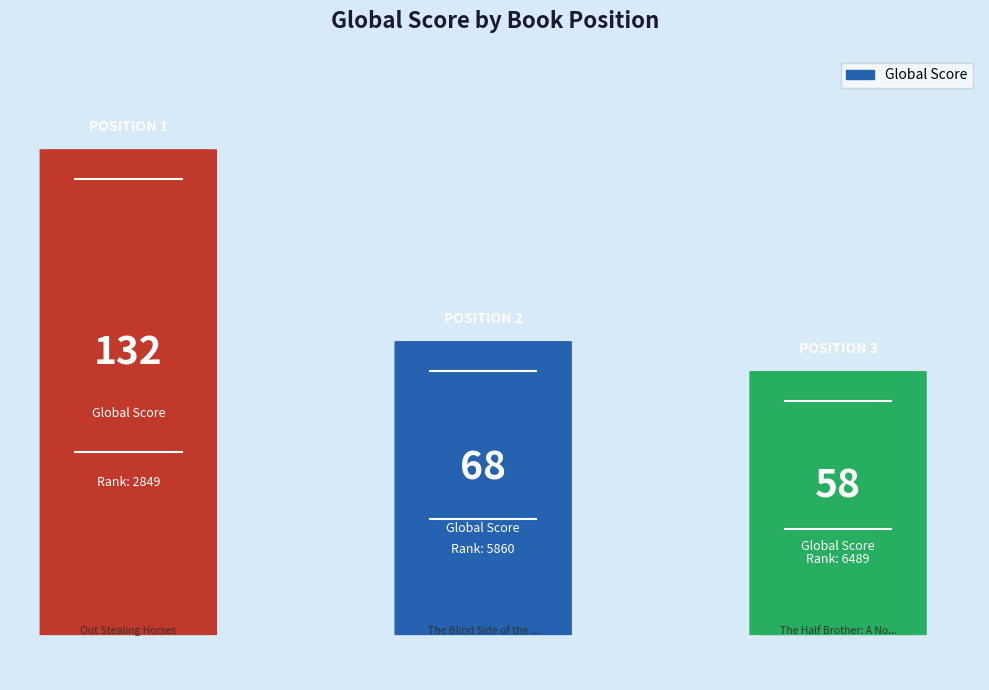

Does the chart contain any negative values?

No